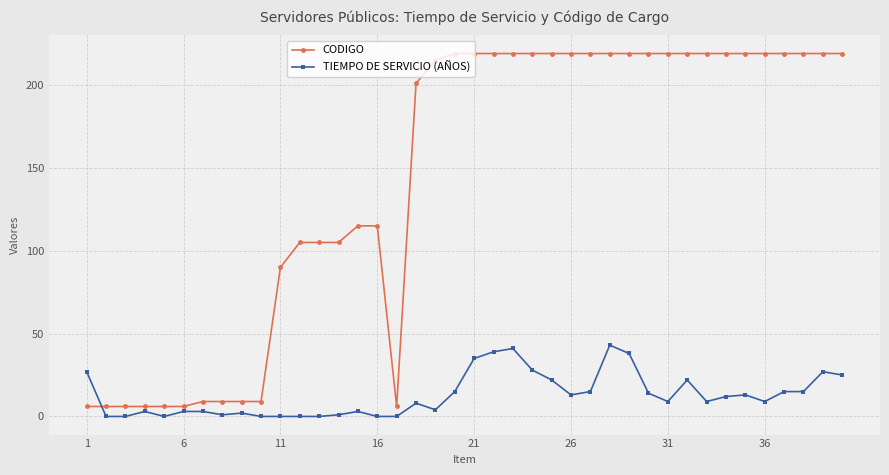

What is the average value of the CODIGO series?

143